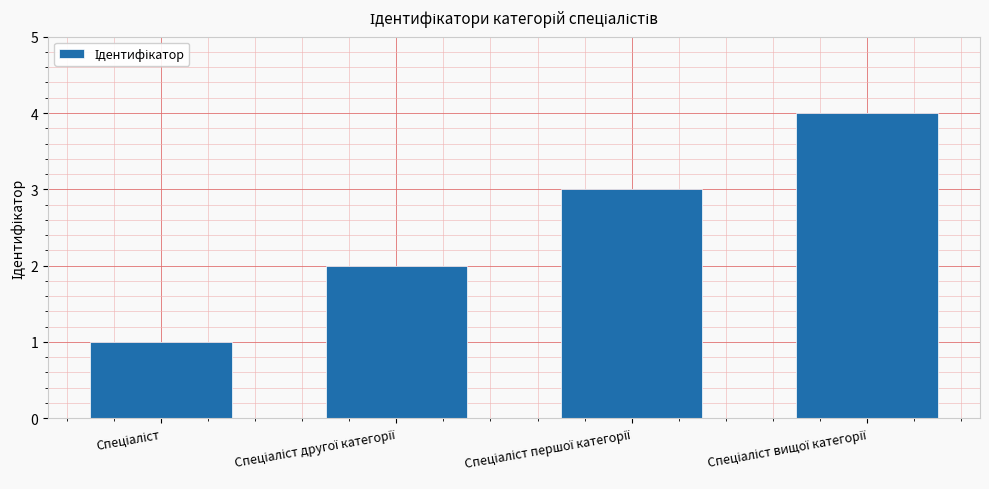

What is the difference between the maximum and minimum values?

3